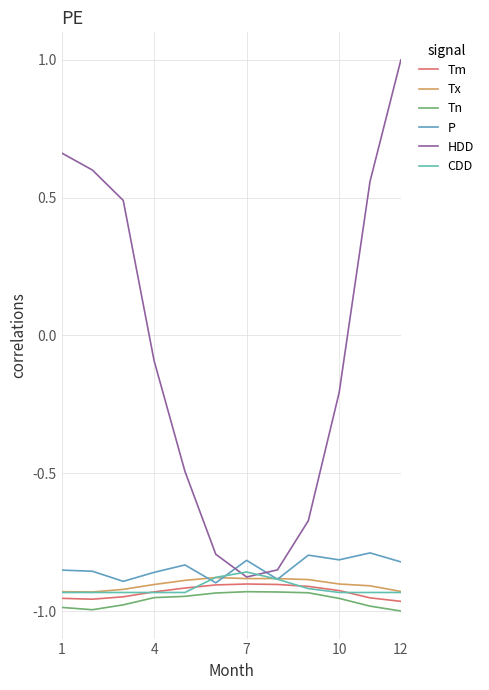

Does the chart have visible grid lines?

Yes